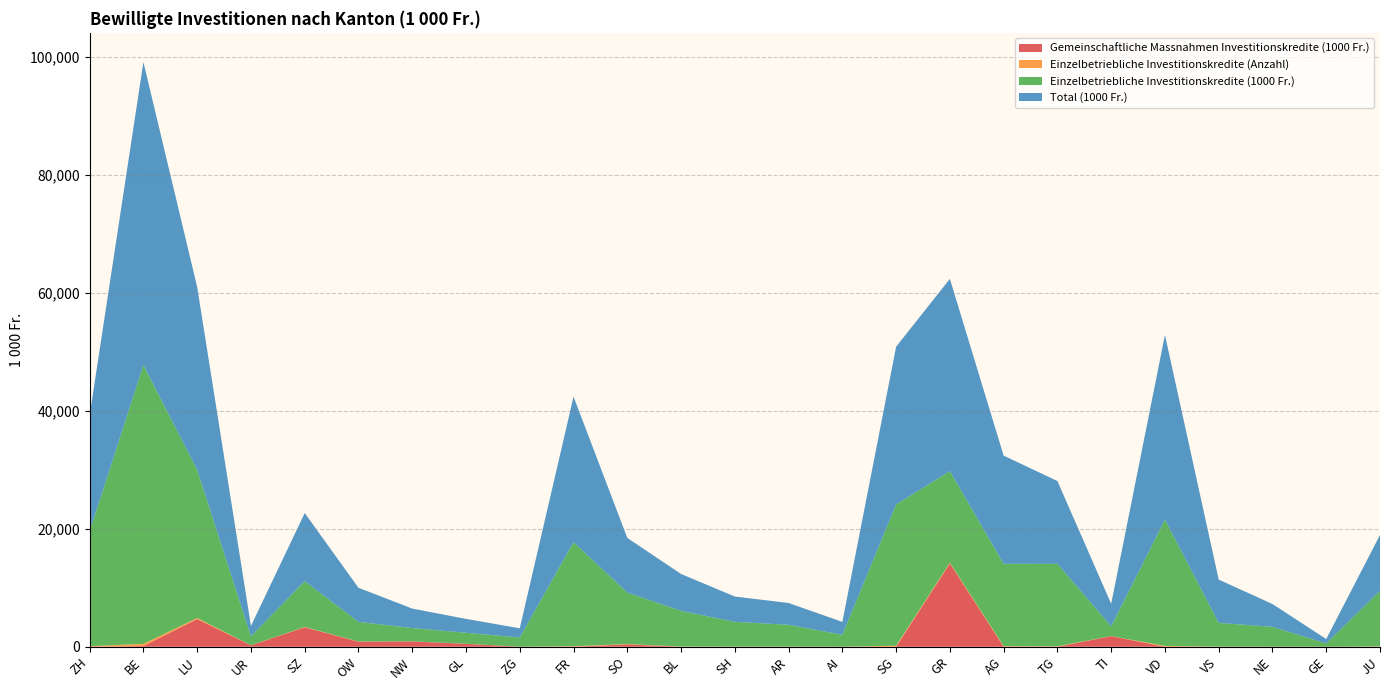

Does the chart display data point markers on the line(s)?

No